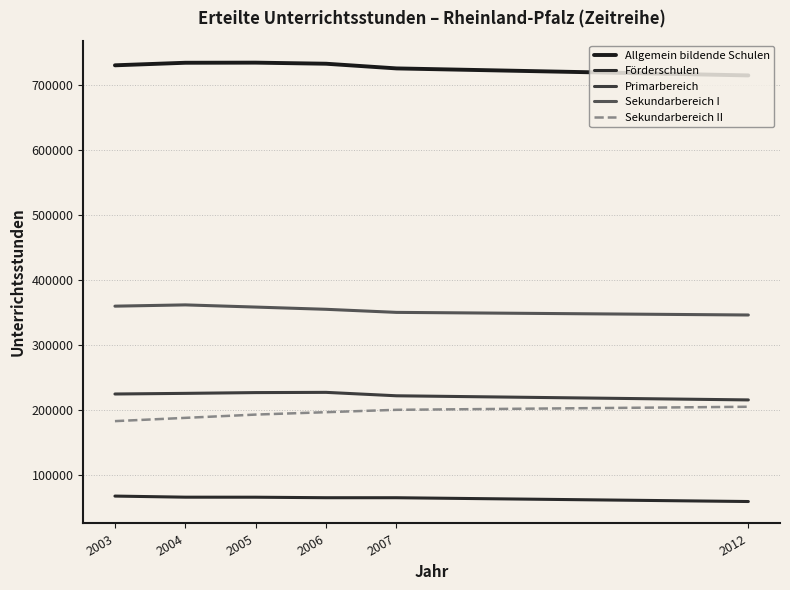

Reading left to right, extract all data points from this chart.

Allgemein bildende Schulen: 2003=729872	2004=733788	2005=733970	2006=732300	2007=725116	2012=714355
Förderschulen: 2003=68348	2004=66669	2005=66615	2006=65839	2007=65813	2012=60000
Primarbereich: 2003=225113	2004=226096	2005=227271	2006=227631	2007=222376	2012=216032
Sekundarbereich I: 2003=360006	2004=361953	2005=358610	2006=355175	2007=350457	2012=346437
Sekundarbereich II: 2003=183448	2004=188467	2005=193507	2006=197186	2007=200820	2012=205516